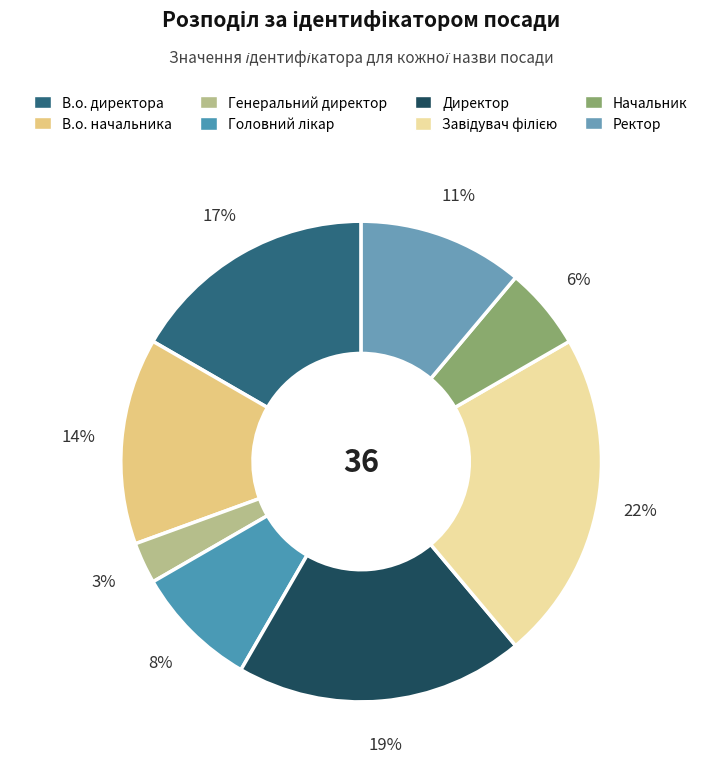

To the nearest percent, what is the combined percentage of Головний лікар and Ректор?

19%